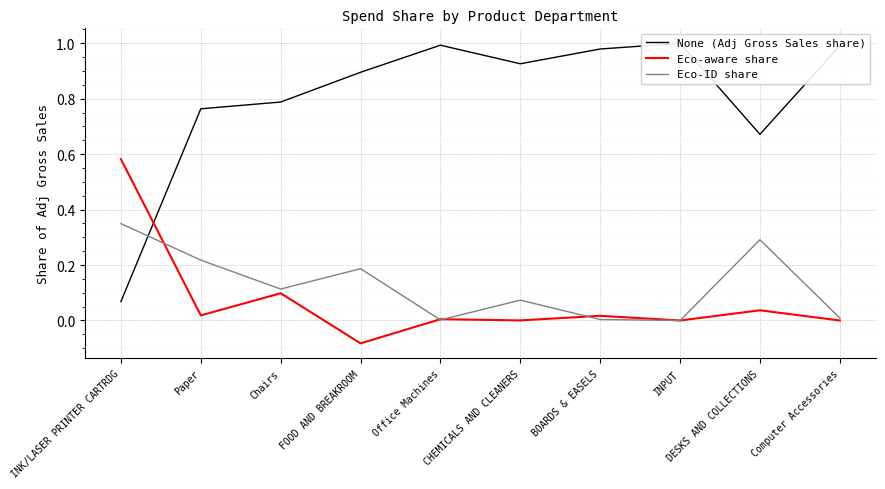

Which series changed the most between FOOD AND BREAKROOM and Computer Accessories?

Eco-ID share